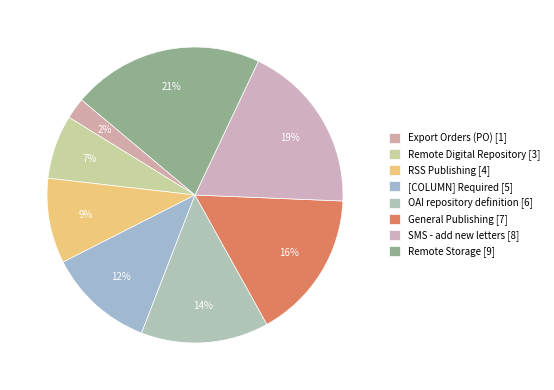

To the nearest percent, what is the combined percentage of SMS - add new letters and General Publishing?

35%